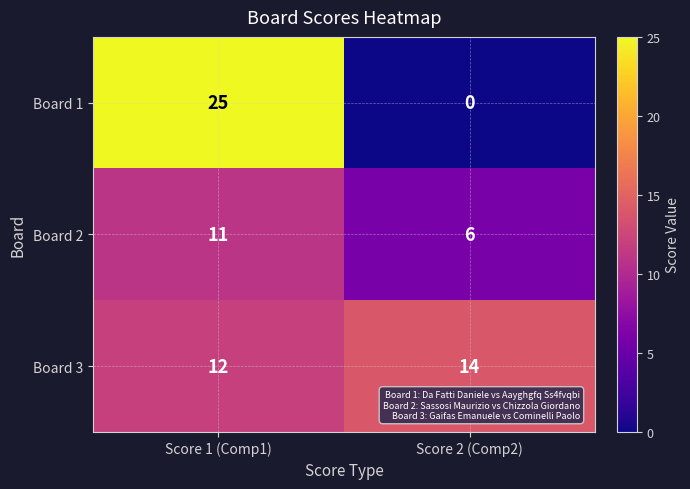

Count the number of categories in the chart.

2